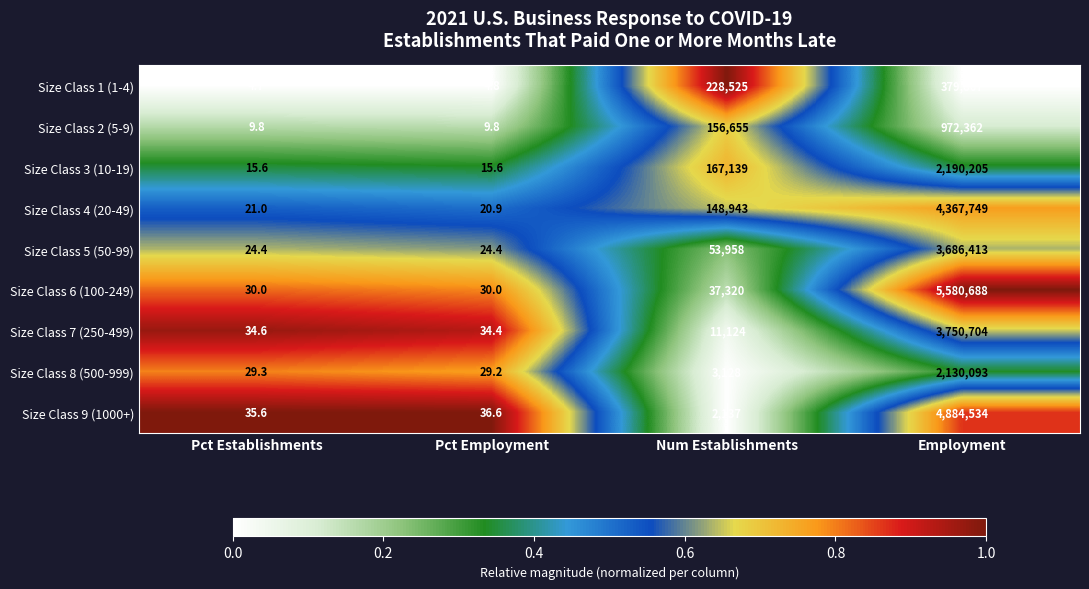

What is the spread (max minus min) of values at Employment?

5200821.0